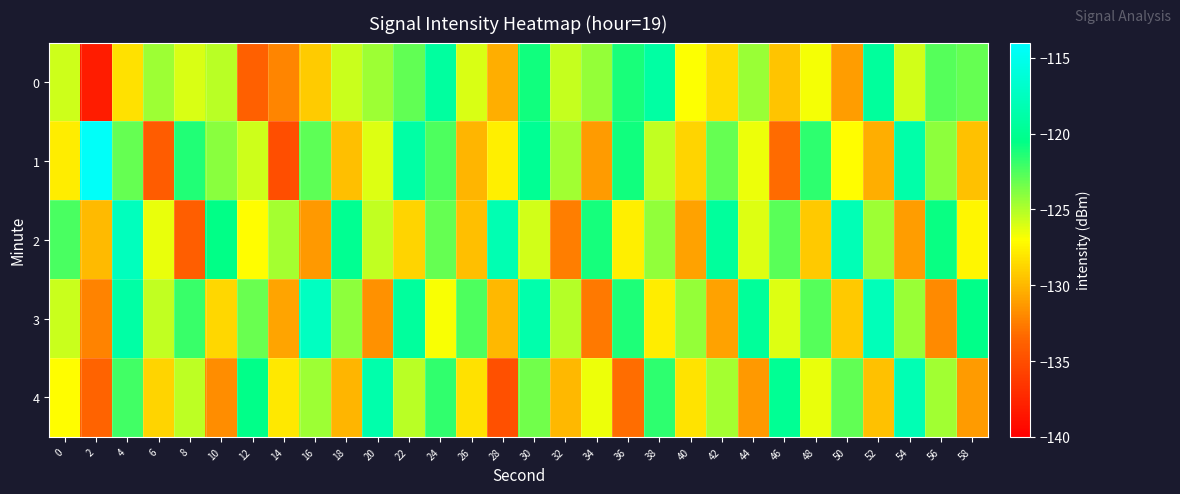

Reading left to right, what are all the values shown in this chart?

0: 0=-125.7	2=-138.1	4=-128.2	6=-124.6	8=-126.0	10=-125.2	12=-133.9	14=-132.1	16=-129.2	18=-125.6	20=-124.5	22=-123.0	24=-119.2	26=-126.0	28=-130.4	30=-121.0	32=-125.6	34=-124.3	36=-121.2	38=-119.1	40=-127.0	42=-128.5	44=-124.4	46=-129.5	48=-126.8	50=-131.1	52=-119.4	54=-125.8	56=-122.7	58=-123.1
1: 0=-127.8	2=-114.4	4=-123.1	6=-134.1	8=-121.3	10=-124.0	12=-125.7	14=-134.9	16=-122.9	18=-129.7	20=-126.1	22=-118.9	24=-122.5	26=-130.1	28=-127.7	30=-119.9	32=-124.6	34=-131.2	36=-121.0	38=-125.4	40=-128.8	42=-123.1	44=-126.5	46=-133.2	48=-121.7	50=-127.1	52=-130.4	54=-118.8	56=-124.1	58=-129.5
2: 0=-122.3	2=-129.9	4=-117.7	6=-126.4	8=-134.0	10=-120.5	12=-127.1	14=-124.8	16=-131.3	18=-120.0	20=-125.4	22=-128.8	24=-123.1	26=-129.7	28=-118.2	30=-125.9	32=-132.4	34=-121.1	36=-127.7	38=-124.2	40=-130.9	42=-119.4	44=-126.1	46=-122.8	48=-129.3	50=-118.0	52=-124.5	54=-131.1	56=-120.8	58=-127.3
3: 0=-125.7	2=-132.2	4=-118.9	6=-125.4	8=-122.0	10=-128.7	12=-123.2	14=-130.8	16=-117.4	18=-124.1	20=-131.7	22=-119.3	24=-126.9	26=-122.4	28=-130.0	30=-118.6	32=-125.1	34=-132.7	36=-121.2	38=-127.8	40=-124.4	42=-130.9	44=-119.6	46=-126.1	48=-122.7	50=-129.3	52=-117.8	54=-124.4	56=-131.9	58=-120.5
4: 0=-127.1	2=-133.6	4=-122.2	6=-128.7	8=-125.3	10=-131.9	12=-120.4	14=-128.0	16=-124.5	18=-130.1	20=-118.6	22=-125.2	24=-121.8	26=-128.3	28=-134.9	30=-123.4	32=-130.0	34=-126.5	36=-133.1	38=-121.7	40=-128.2	42=-124.8	44=-131.3	46=-119.9	48=-126.4	50=-123.0	52=-129.5	54=-118.1	56=-124.7	58=-131.2